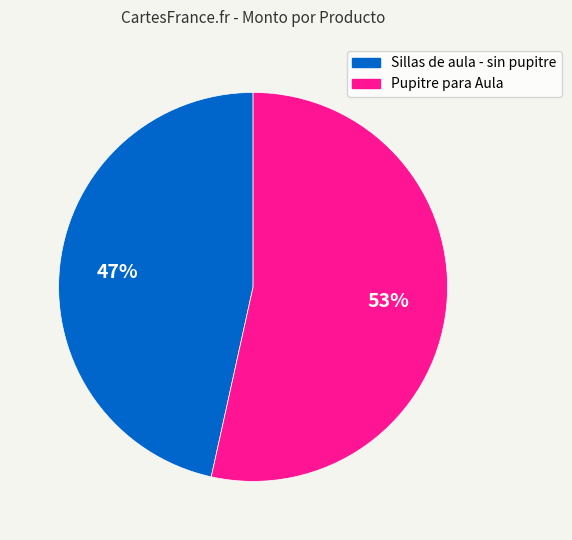

To the nearest percent, what portion does Sillas de aula - sin pupitre represent?

47%